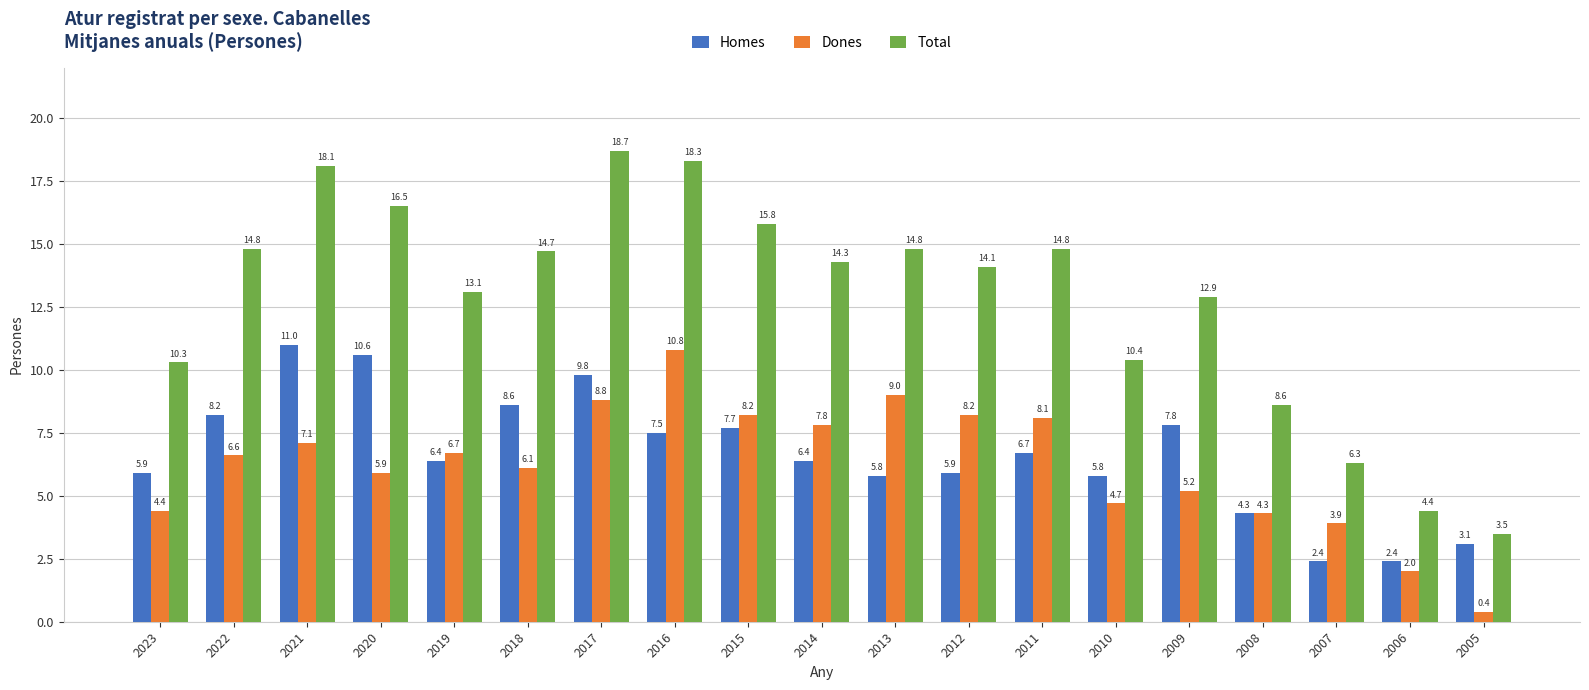

What is the difference between the maximum and minimum values in the Dones series?

10.4